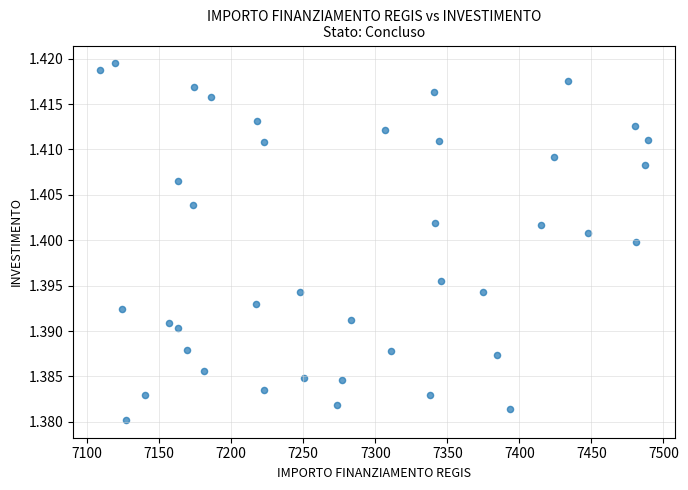

What is the range of X values (max minus min)?

379.7